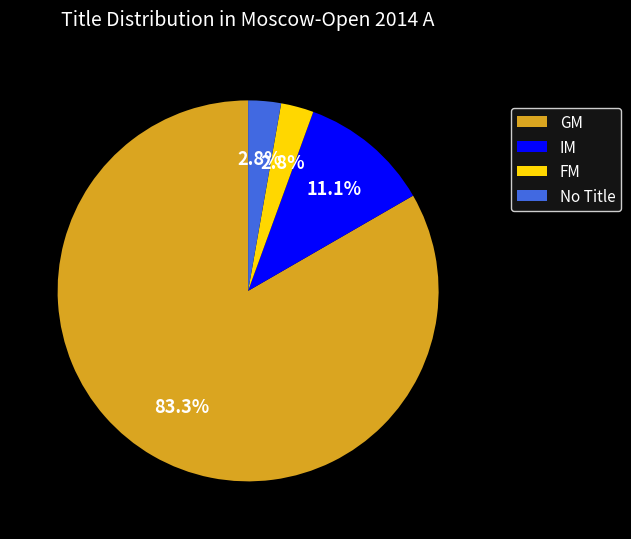

What percentage is NOT represented by FM?

97.2%